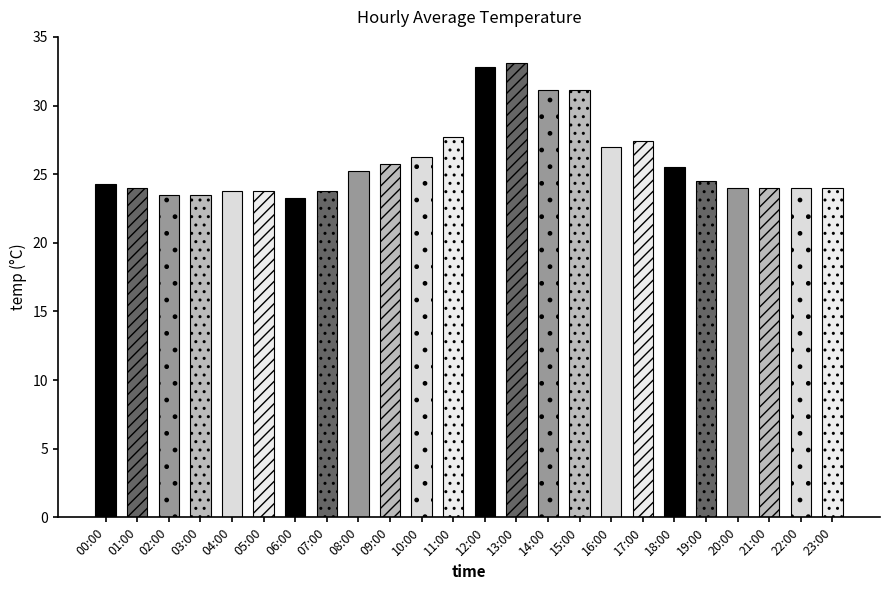

What is the maximum value shown in the chart?

33.1